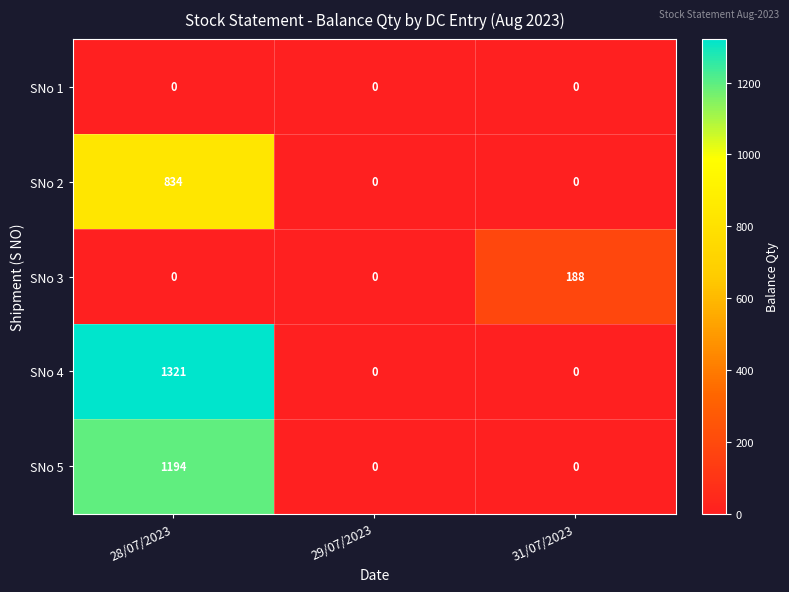

Which category has the highest value across all series?

28/07/2023